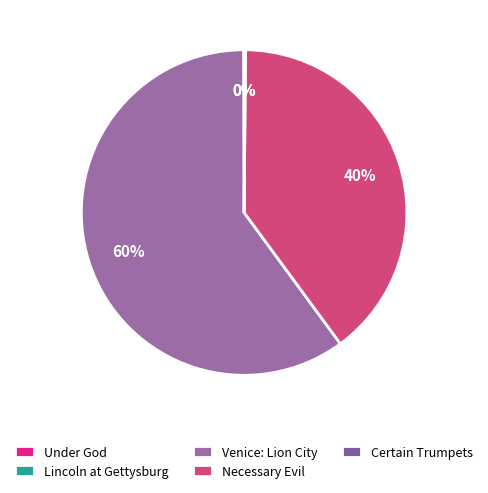

To the nearest percent, what is the average slice percentage?

20%